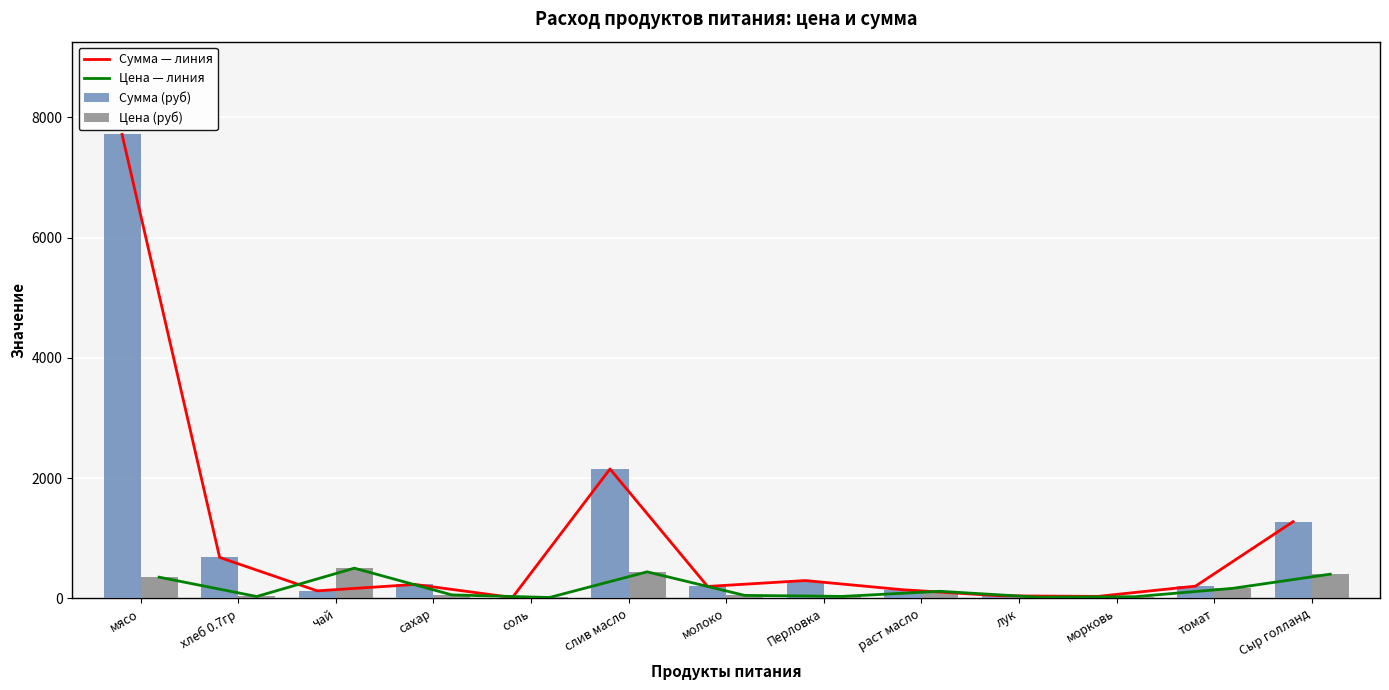

Reading left to right, list all the values displayed in this chart.

Сумма — линия: 7717.5	679.0	122.5	229.1	11.8	2150.6	195.8	294.0	140.9	39.7	30.6	201.3	1274.0
Цена — линия: 350.0	28.6	500.0	55.0	12.0	438.9	47.0	30.0	115.0	18.0	25.0	164.3	400.0
Сумма (руб): 7717.5	679.0	122.5	229.1	11.8	2150.6	195.8	294.0	140.9	39.7	30.6	201.3	1274.0
Цена (руб): 350.0	28.6	500.0	55.0	12.0	438.9	47.0	30.0	115.0	18.0	25.0	164.3	400.0